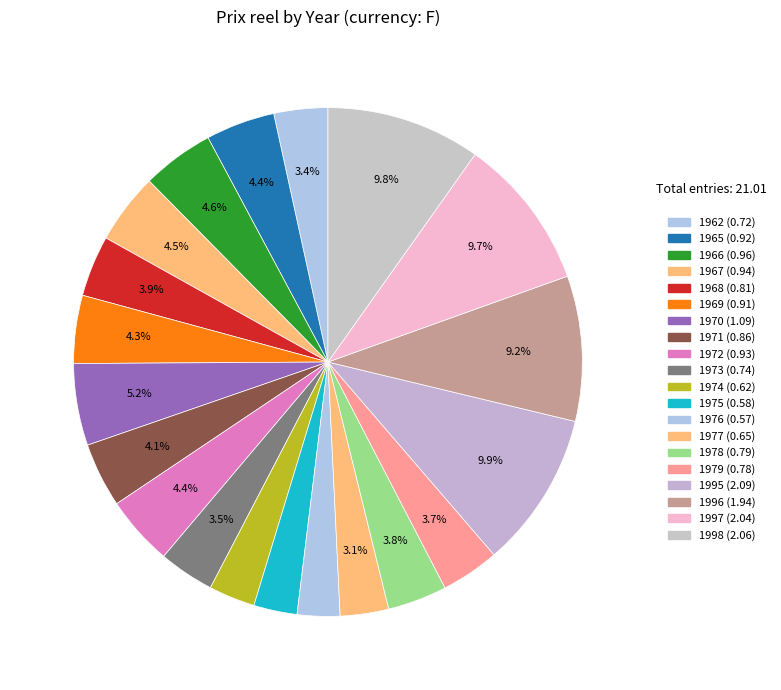

Count the number of slices in the pie.

20